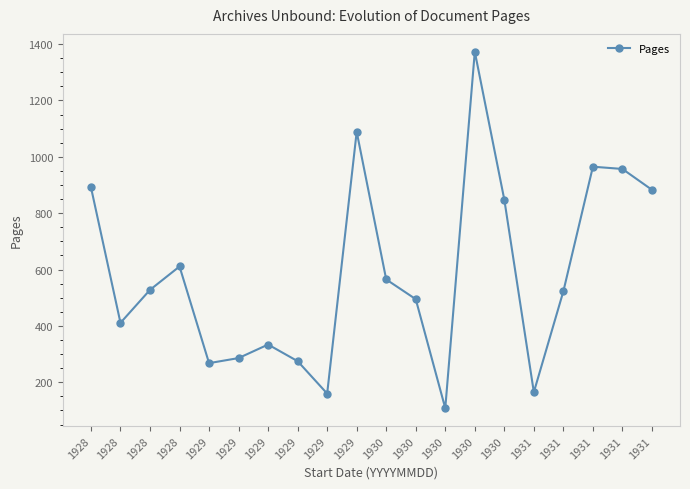

What is the change in value from 1929 to 1929?

+755